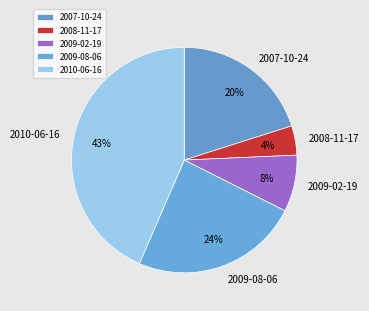

Combined, do 2009-02-19 and 2009-08-06 account for over 50%?

No